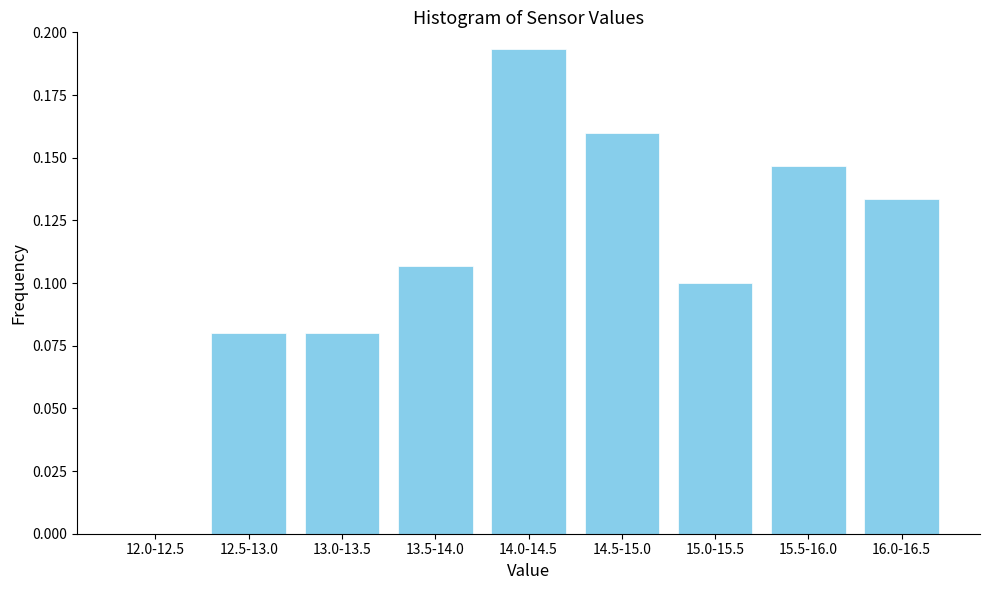

Which has a higher value, 16.0-16.5 or 15.5-16.0?

15.5-16.0